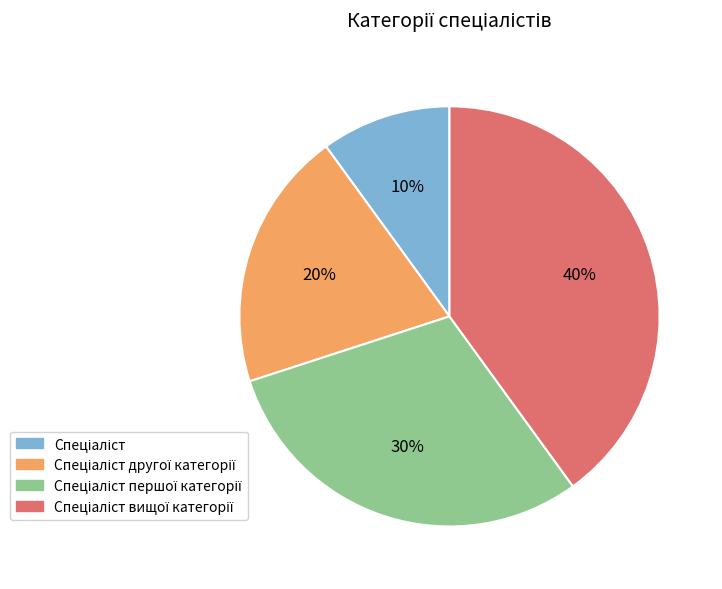

To the nearest percent, what is the average slice percentage?

25%